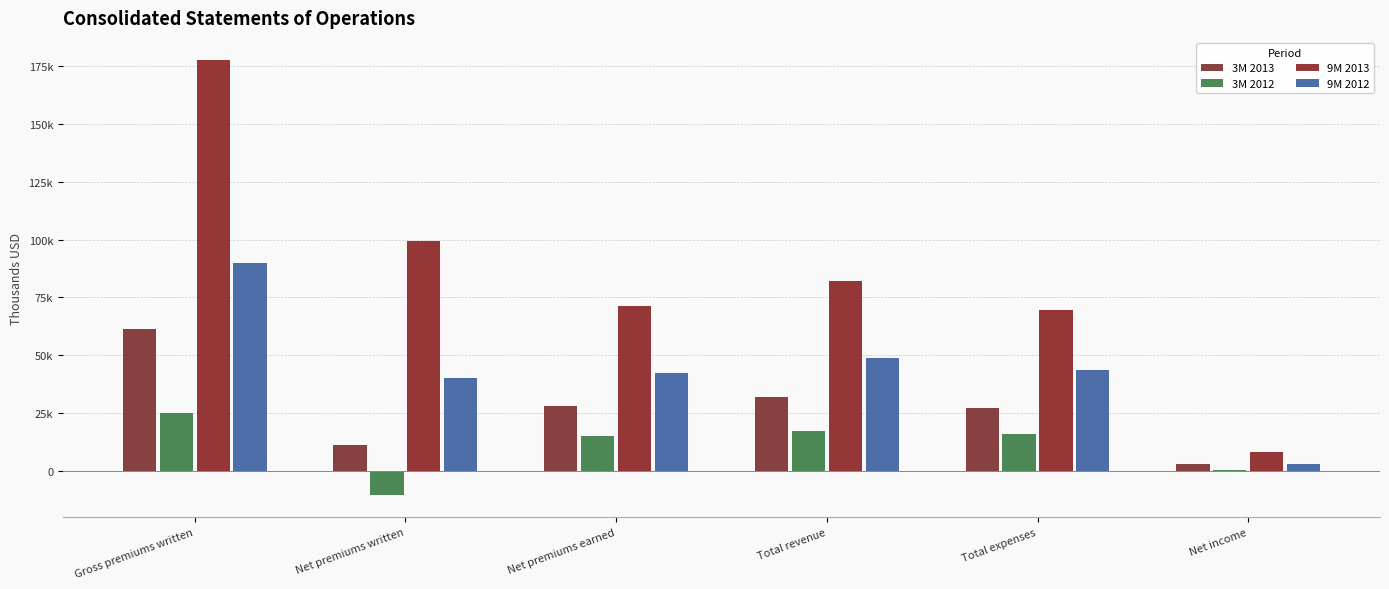

Reading left to right, transcribe all the data shown in this chart.

3M 2013: 61489	11553	28109	31917	27132	3281
3M 2012: 25338	-10395	15088	17261	16158	750
9M 2013: 177623	99443	71333	81966	69394	8161
9M 2012: 89683	40365	42600	48827	43739	3244